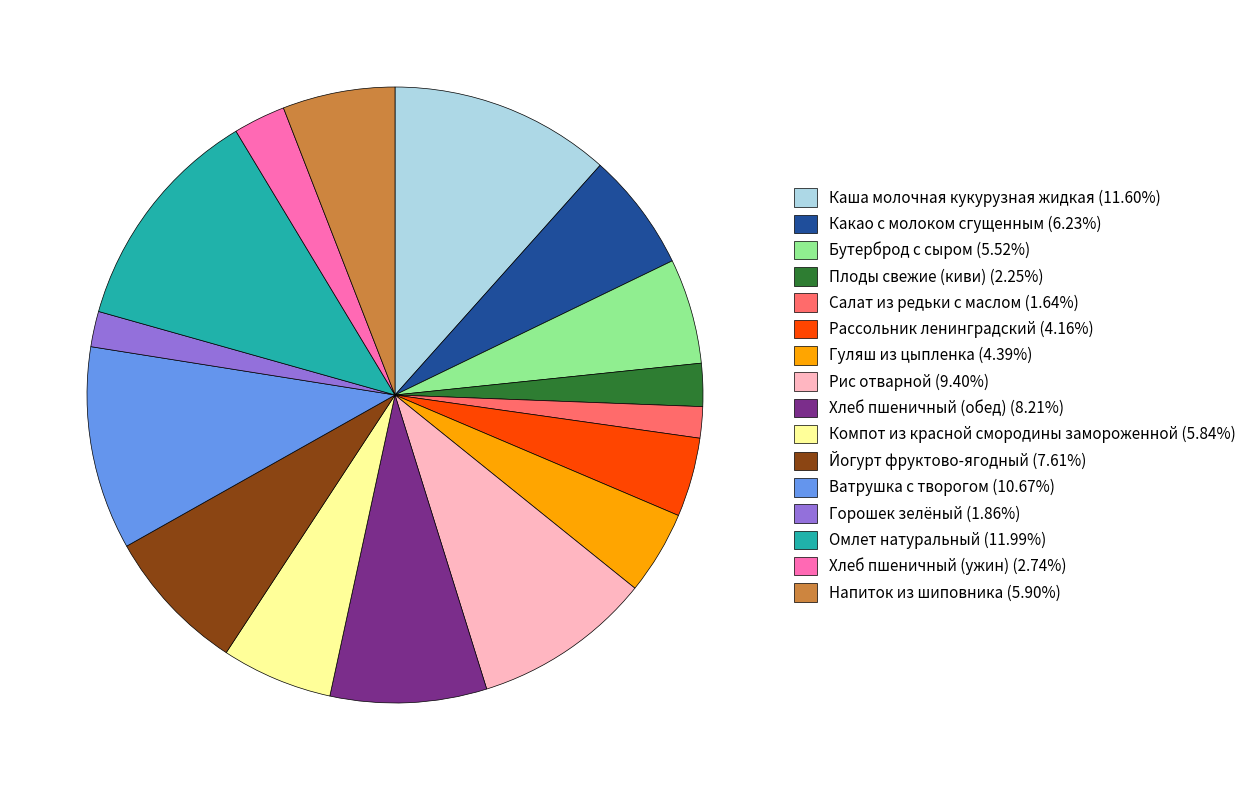

How many slices are in this pie chart?

16